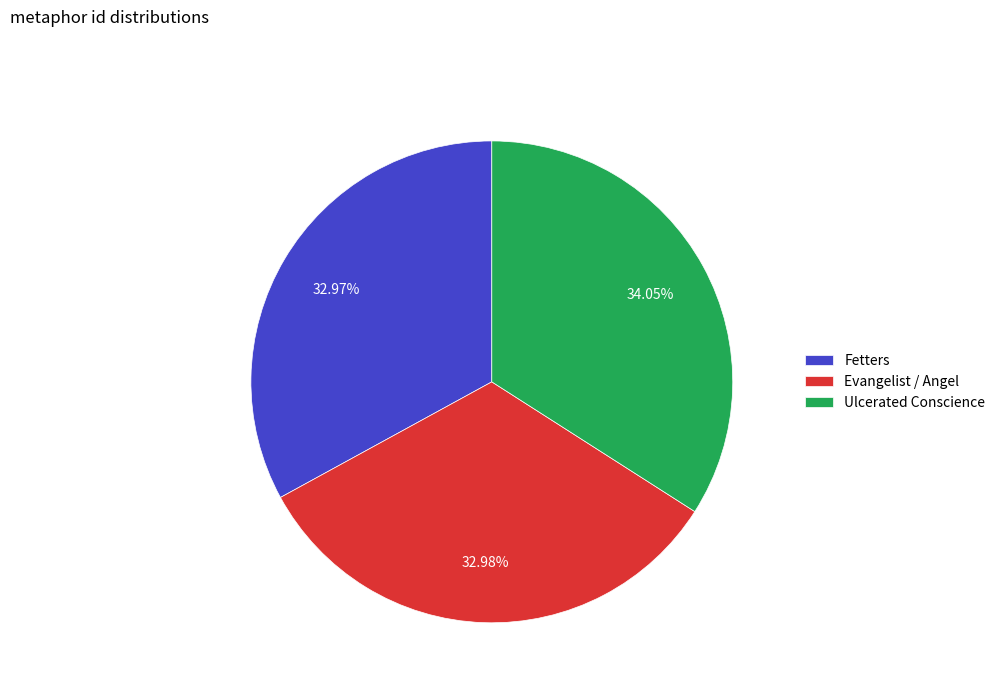

Count the number of slices in the pie.

3